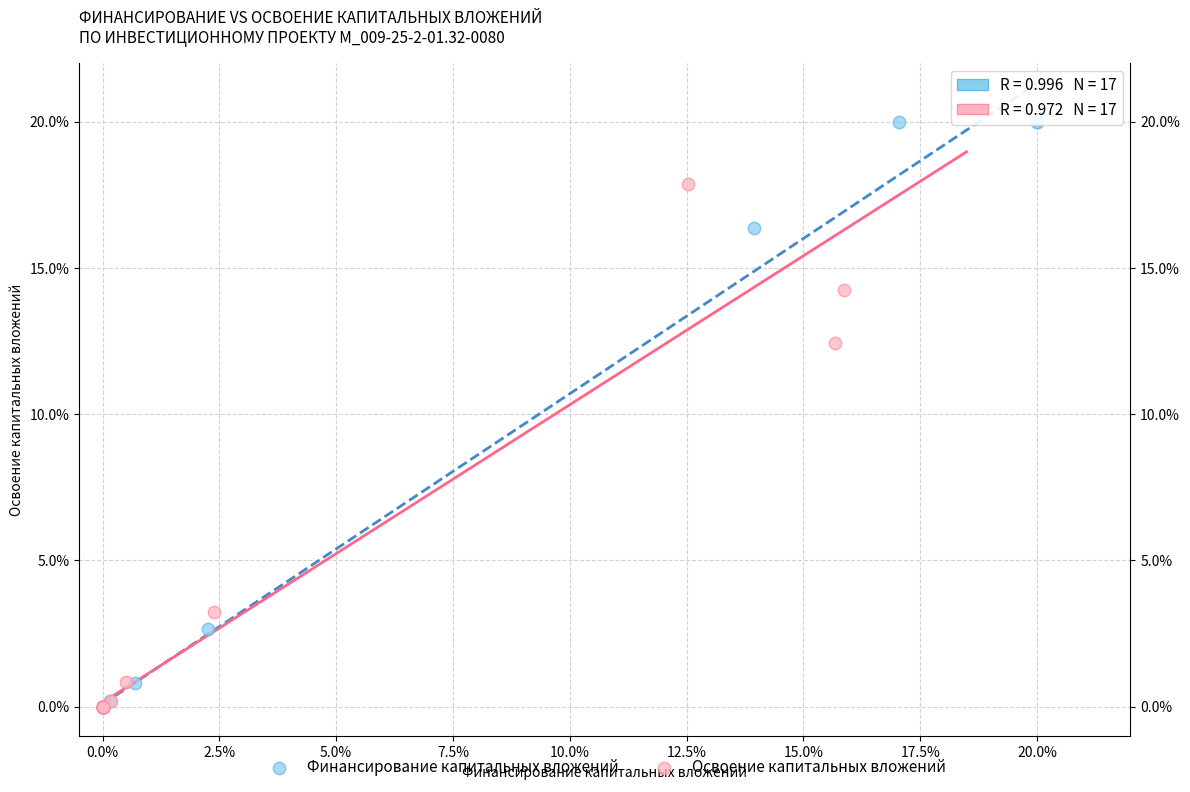

What are all the series names shown in the legend?

Финансирование капитальных вложений, Освоение капитальных вложений